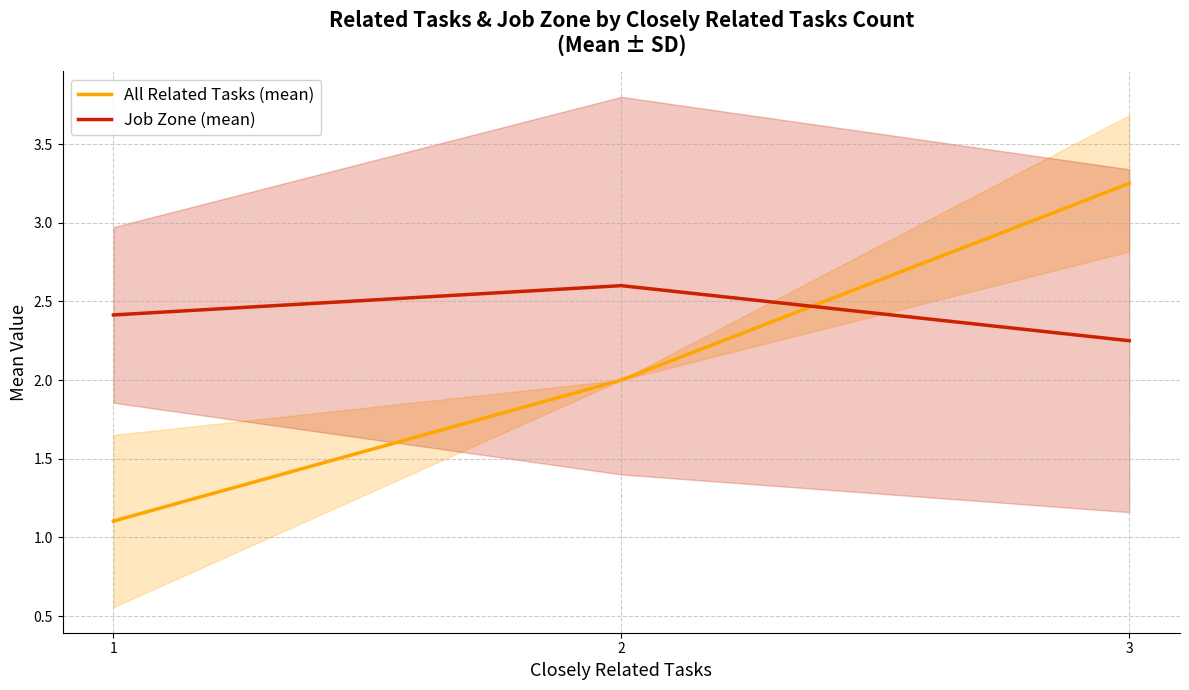

What is the difference between the All Related Tasks (mean) values at 3 and 1?

2.1